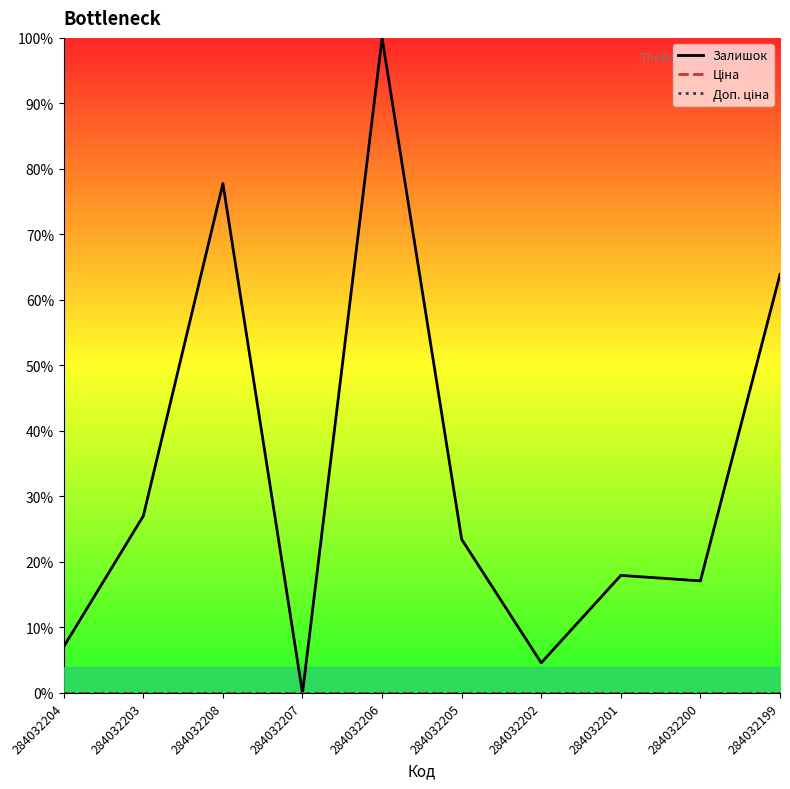

Does the chart display data point markers on the line(s)?

No